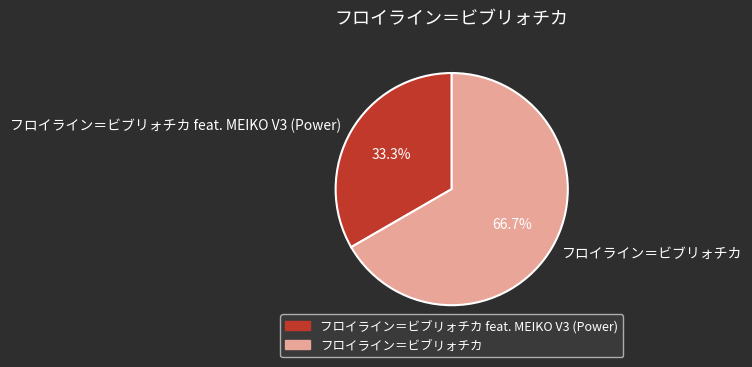

What percentage is the フロイライン＝ビブリォチカ feat. MEIKO V3 (Power) slice, to the nearest percent?

33%